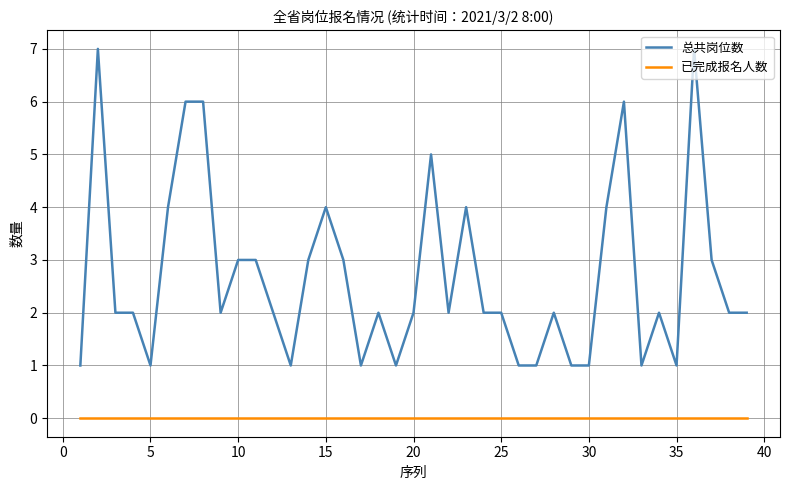

List the series in order of their peak value, highest first.

总共岗位数, 已完成报名人数